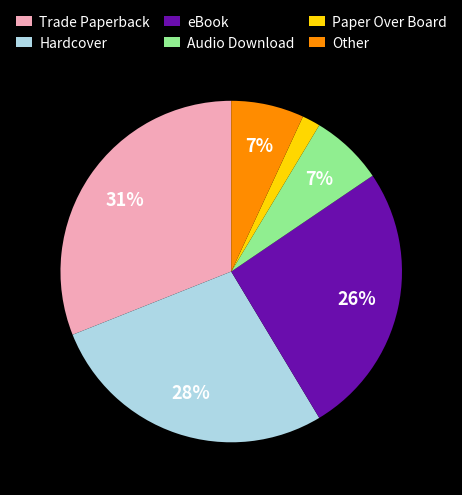

Do Trade Paperback and eBook together represent more than half of the pie?

Yes